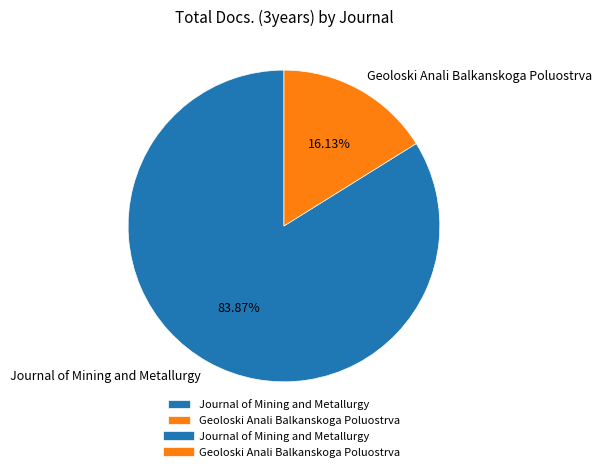

Count the number of slices in the pie.

2